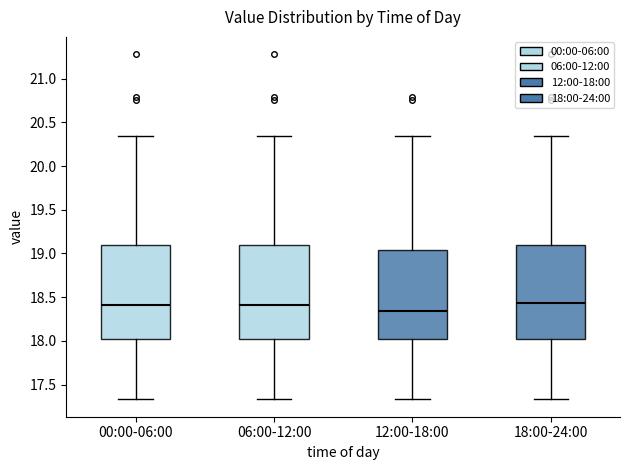

Reading left to right, read every box against the y-axis: the position of its median line, the range the box covers, and the ends of its whiskers. The values are not printed on the chart, so give them approximately, as read against the axis.

00:00-06:00: median 18.40, box 18.05 to 19.10, whiskers 17.35 to 20.35
06:00-12:00: median 18.40, box 18.05 to 19.10, whiskers 17.35 to 20.35
12:00-18:00: median 18.35, box 18.05 to 19.05, whiskers 17.35 to 20.35
18:00-24:00: median 18.45, box 18.05 to 19.10, whiskers 17.35 to 20.35